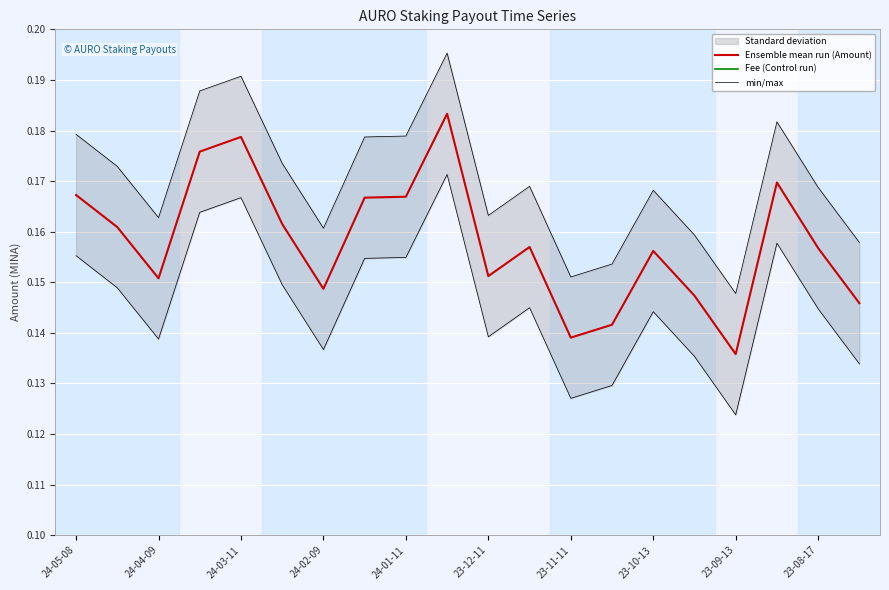

Reading left to right, extract all data points from this chart.

Ensemble mean run (Amount): 0.2	0.2	0.2	0.2	0.2	0.2	0.1	0.2	0.2	0.2	0.2	0.2	0.1	0.1	0.2	0.1	0.1	0.2	0.2	0.1
Fee (Control run): 0.0	0.0	0.0	0.0	0.0	0.0	0.0	0.0	0.0	0.0	0.0	0.0	0.0	0.0	0.0	0.0	0.0	0.0	0.0	0.0
min/max: 0.2	0.2	0.2	0.2	0.2	0.2	0.2	0.2	0.2	0.2	0.2	0.2	0.2	0.2	0.2	0.2	0.1	0.2	0.2	0.2